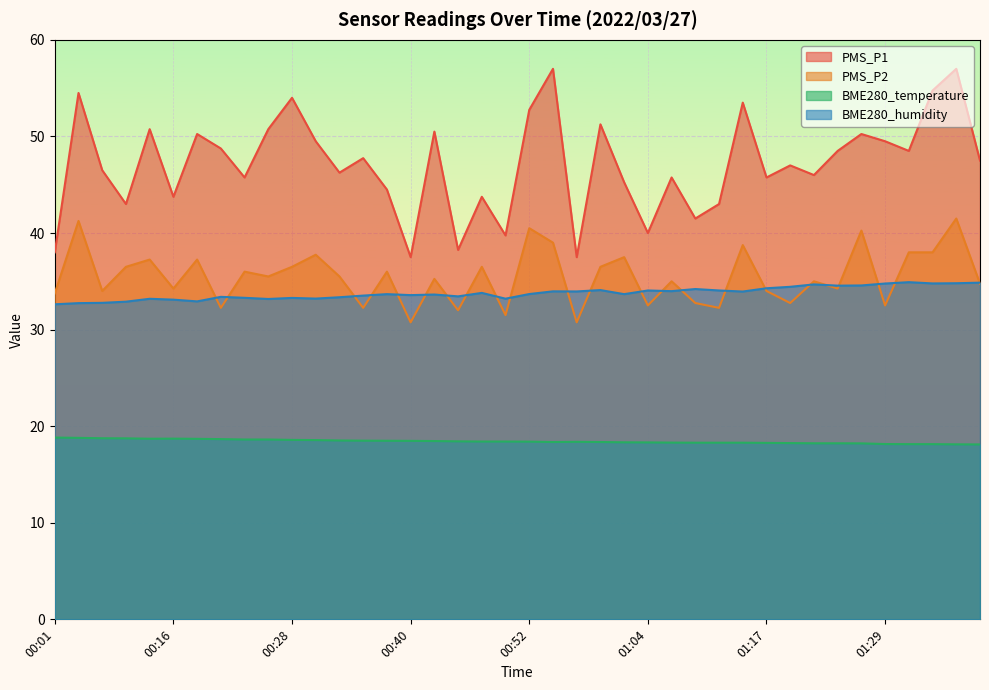

What is the difference between the PMS_P1 values at 01:34 and 00:21?

6.0